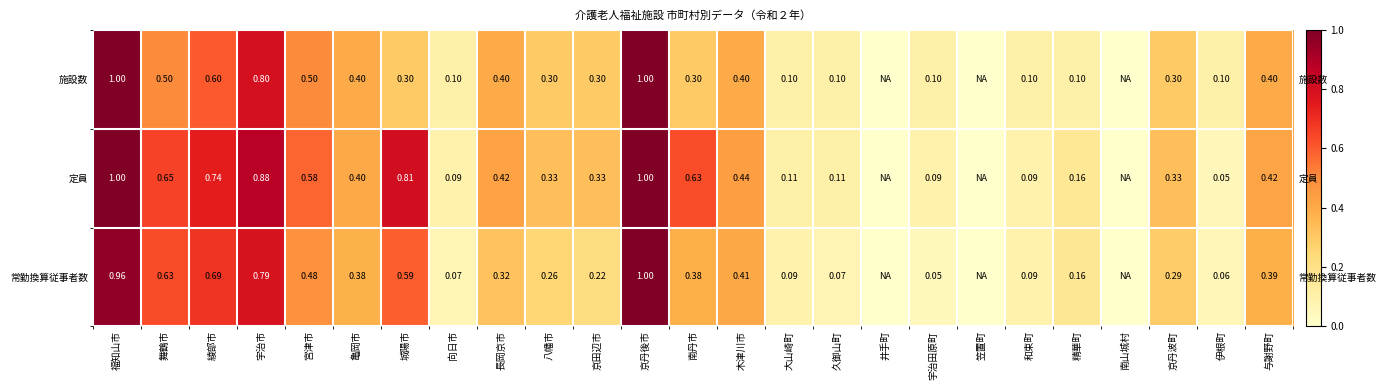

Is it true that 施設数 equals 0.1 at 大山崎町?

True